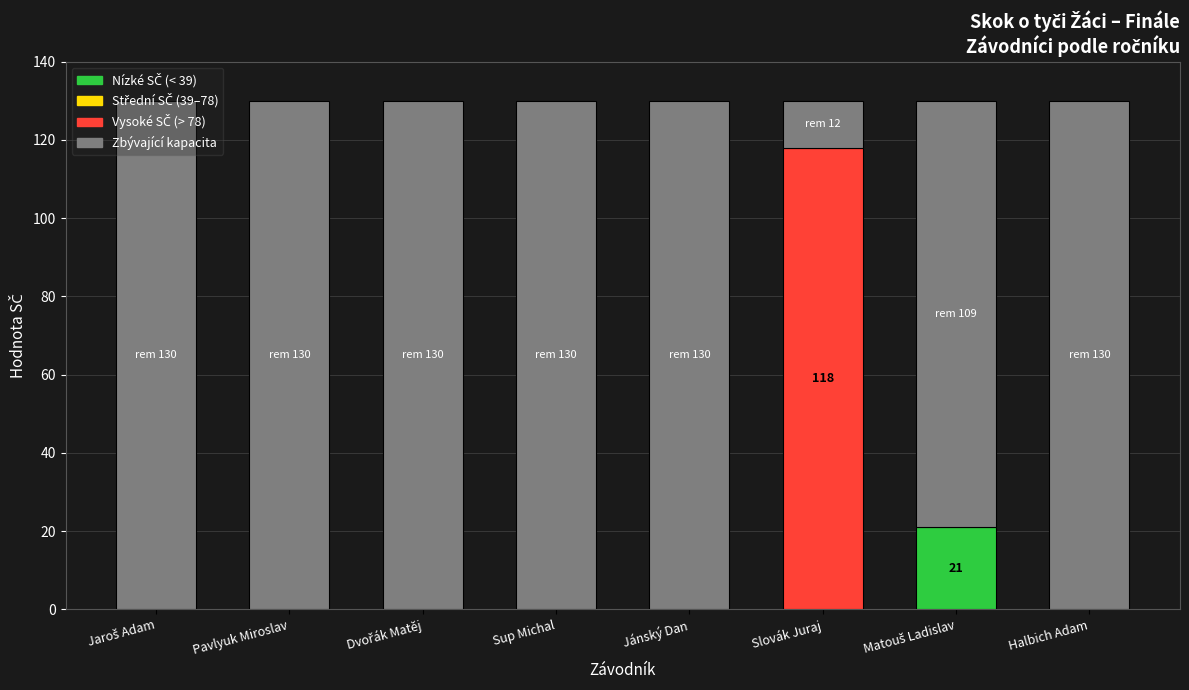

How many categories are shown in the chart?

8